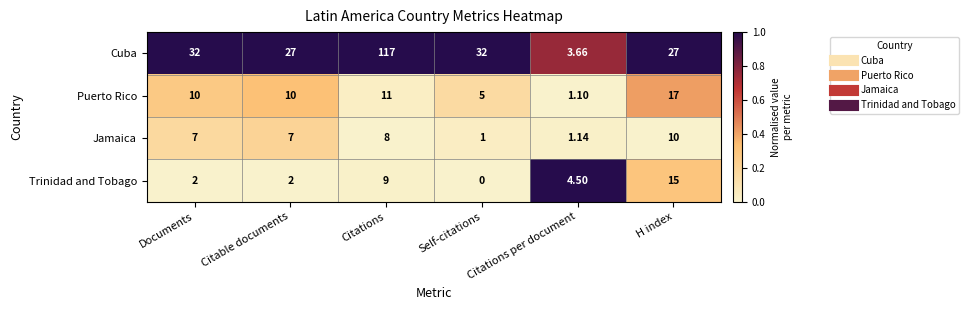

Where does the Trinidad and Tobago series first go above 4?

Citations